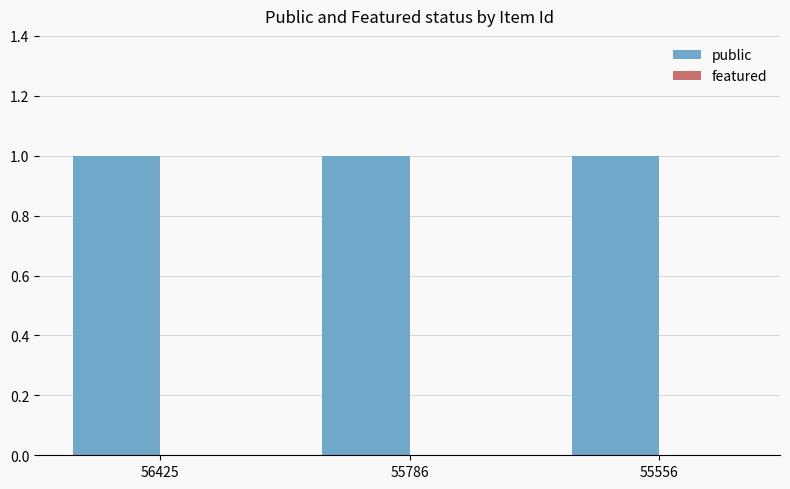

List the series in order of their peak value, lowest first.

featured, public